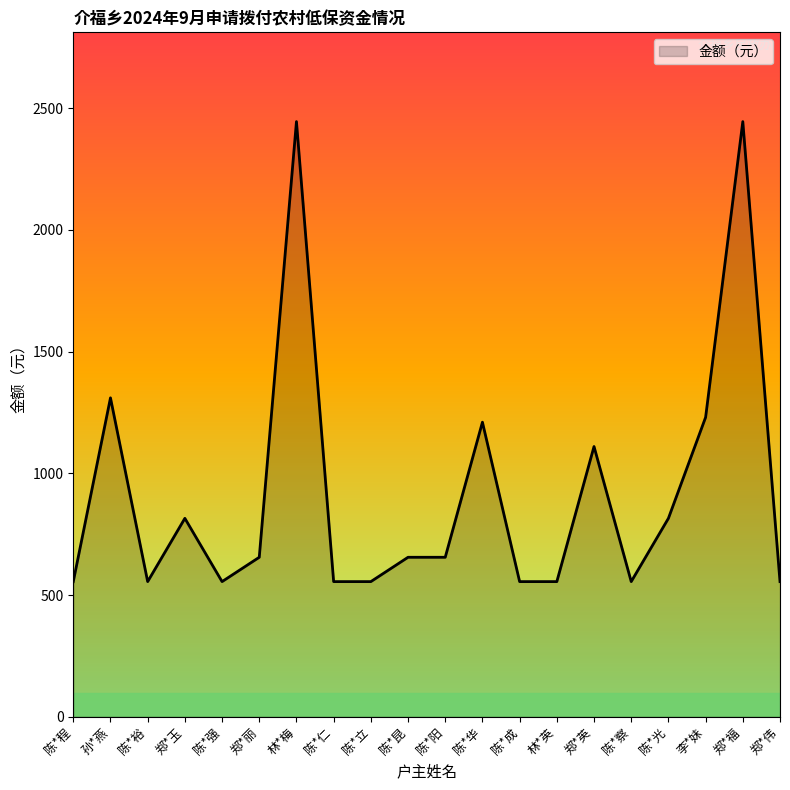

How many lines are shown in the chart?

1